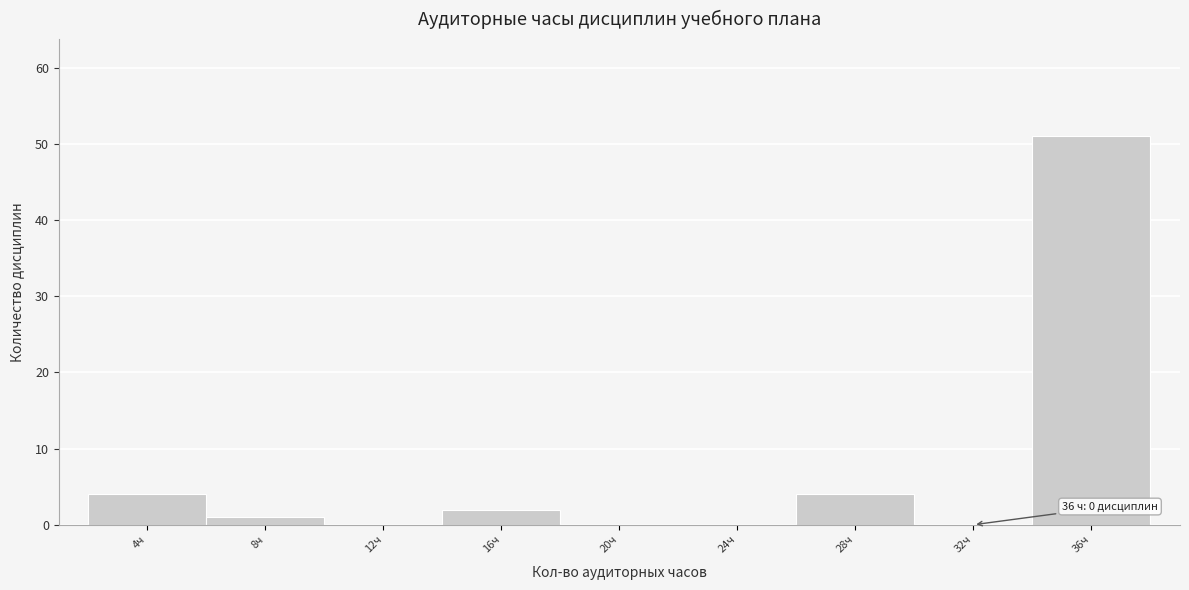

Reading right to left, transcribe all the data shown in this chart.

36ч=51	32ч=0	28ч=4	24ч=0	20ч=0	16ч=2	12ч=0	8ч=1	4ч=4